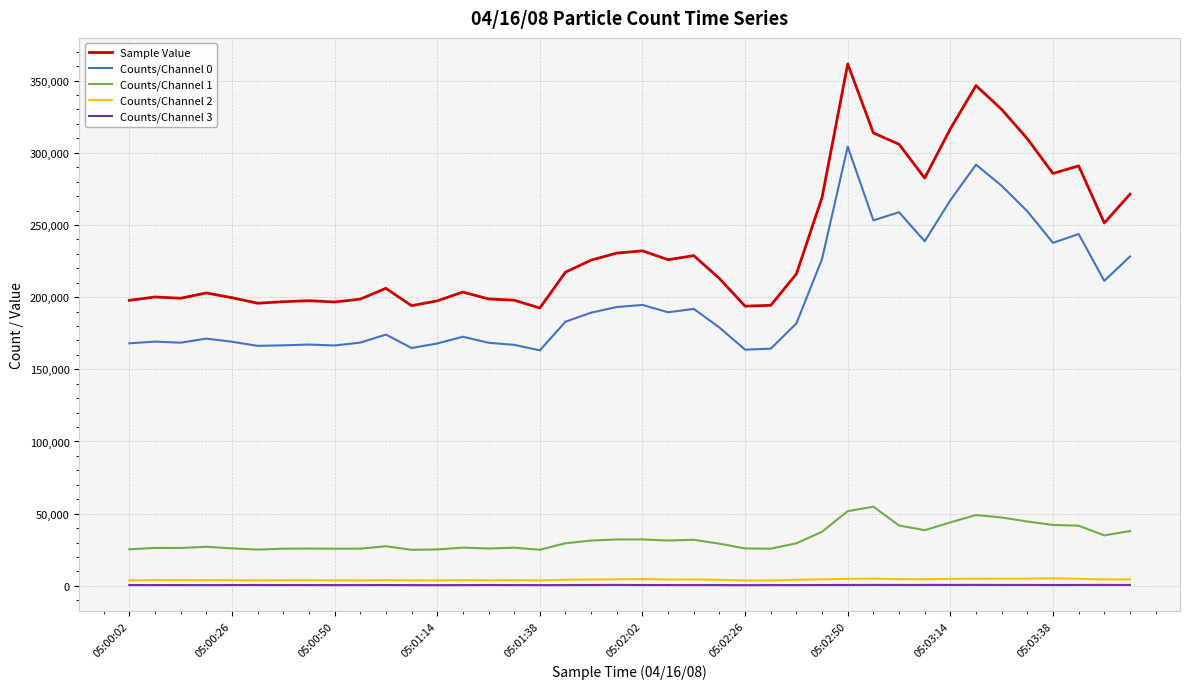

True or false: Sample Value and Counts/Channel 0 cross at least once.

False